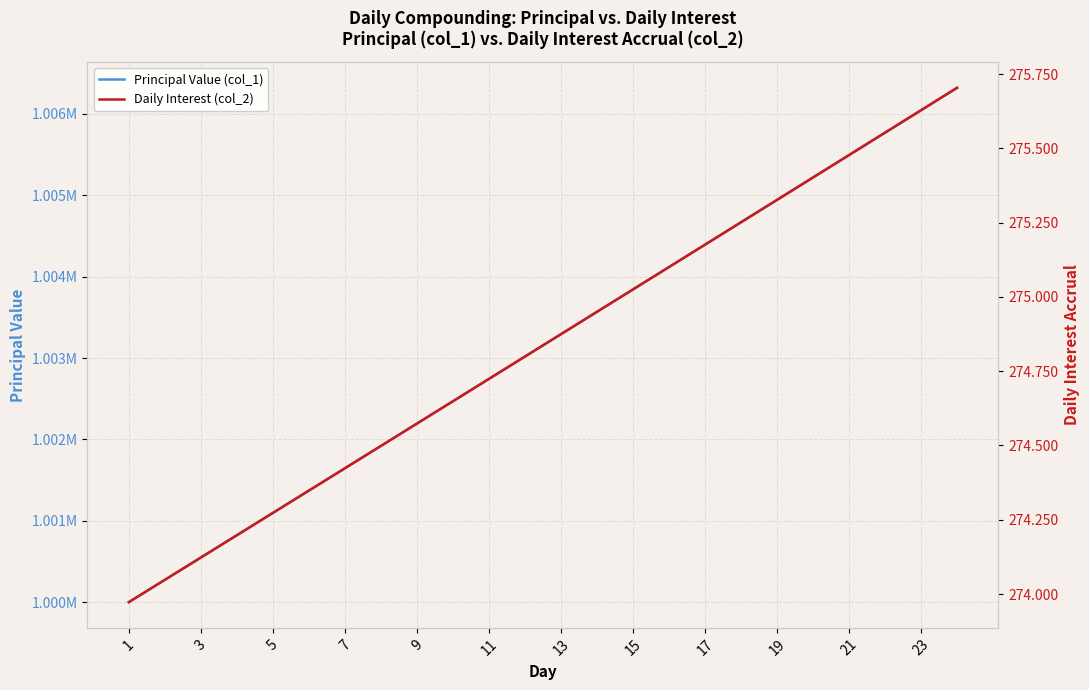

What is the average value of the Daily Interest (col_2) series?

274.8